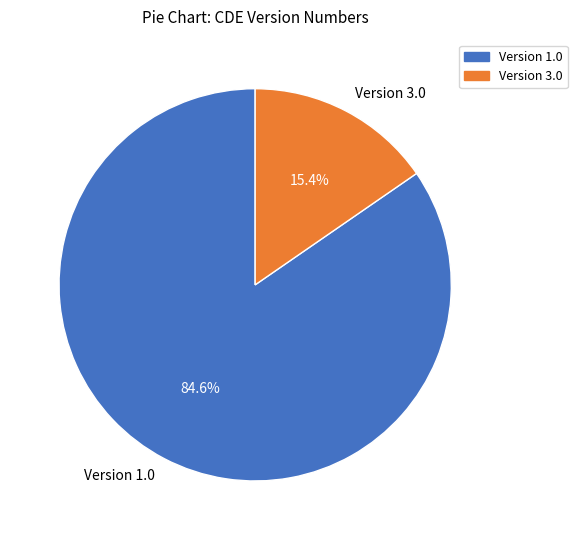

What is the largest slice in the pie chart?

Version 1.0